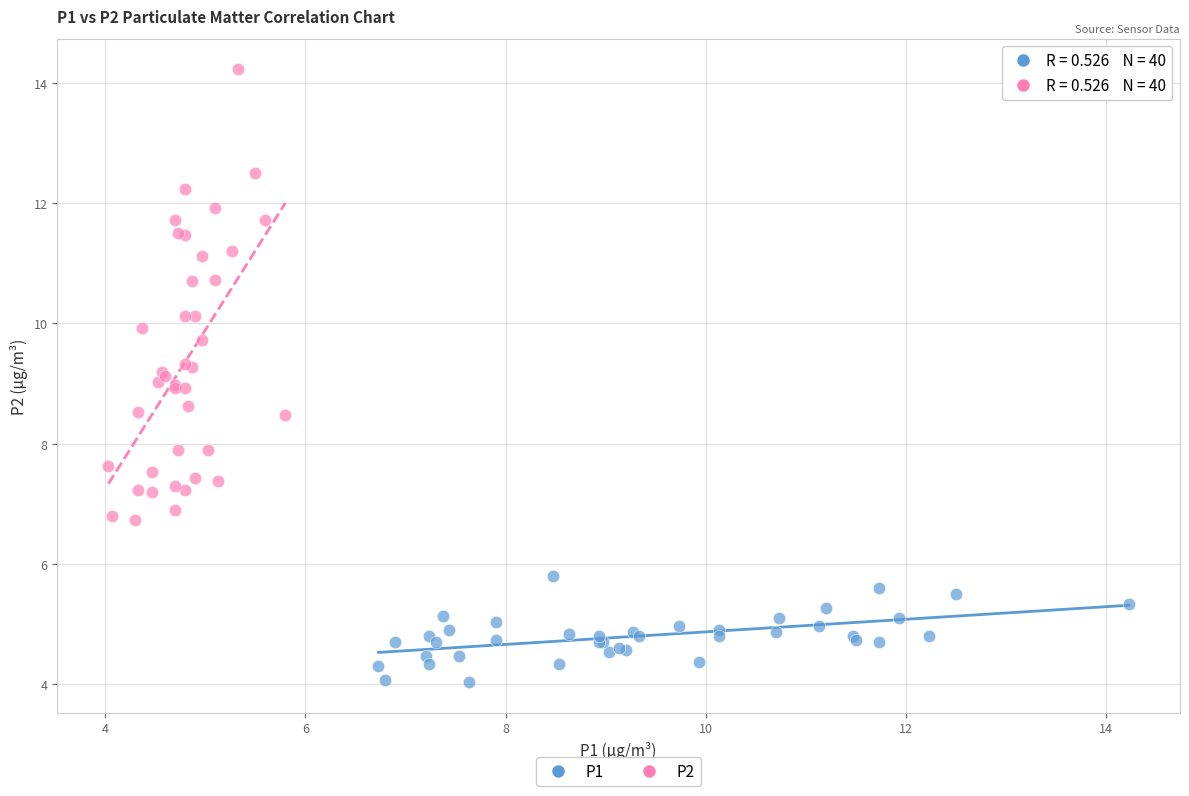

Which series reaches the minimum Y coordinate?

P1